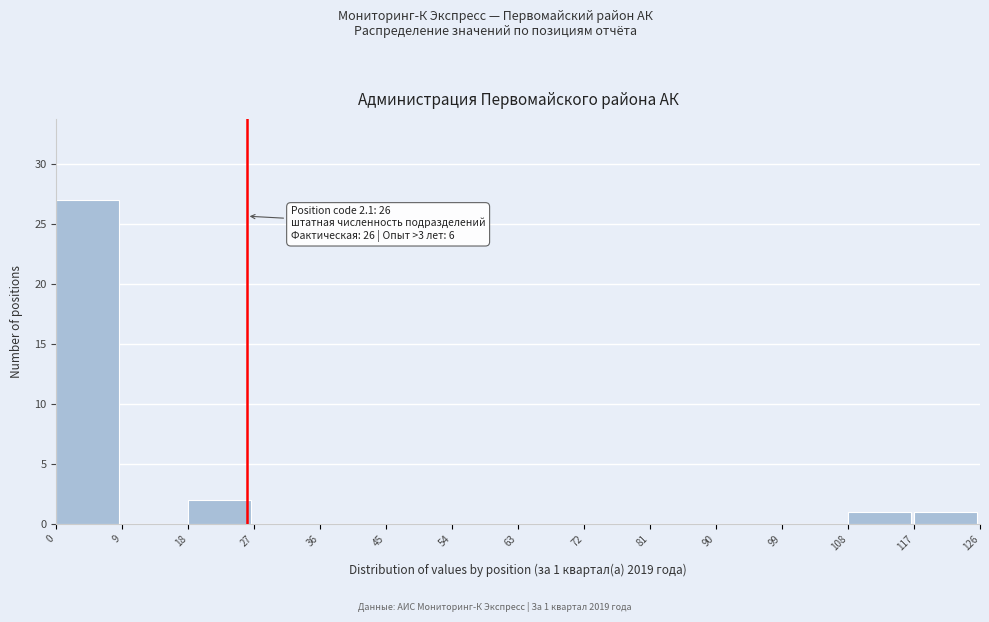

Over which range of the x-axis is the bar tallest?

0 to 9